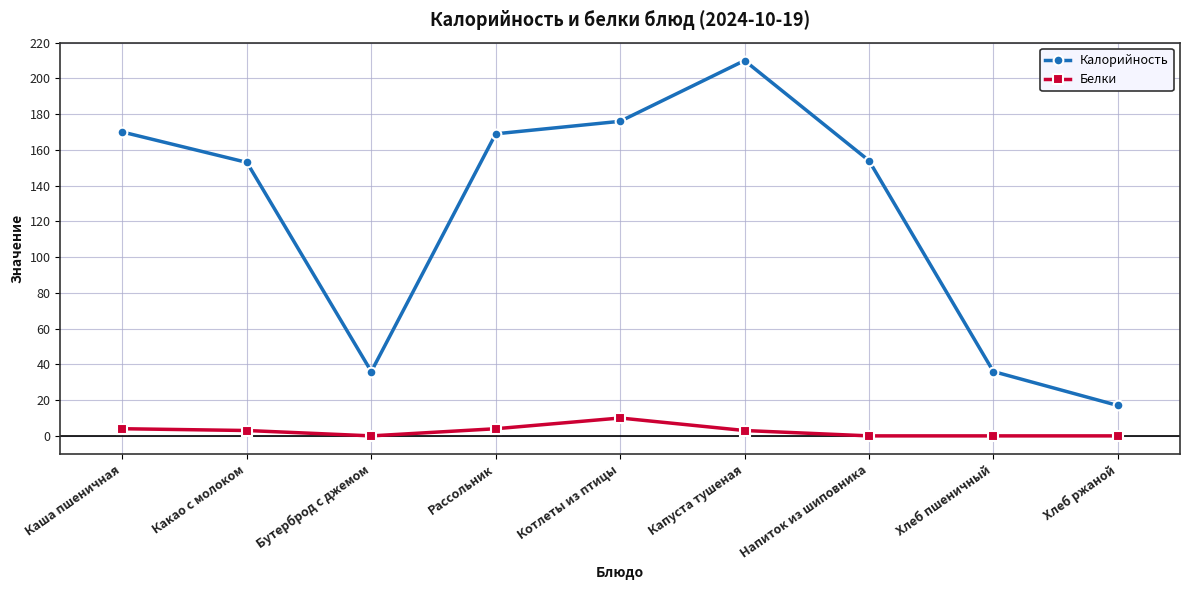

What is the difference between the Калорийность values at Котлеты из птицы and Хлеб ржаной?

159